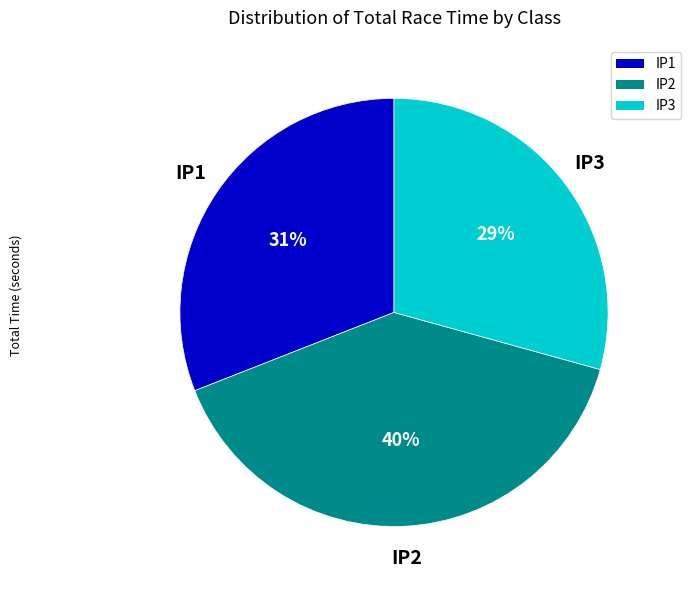

Is IP3 the majority of the pie?

No